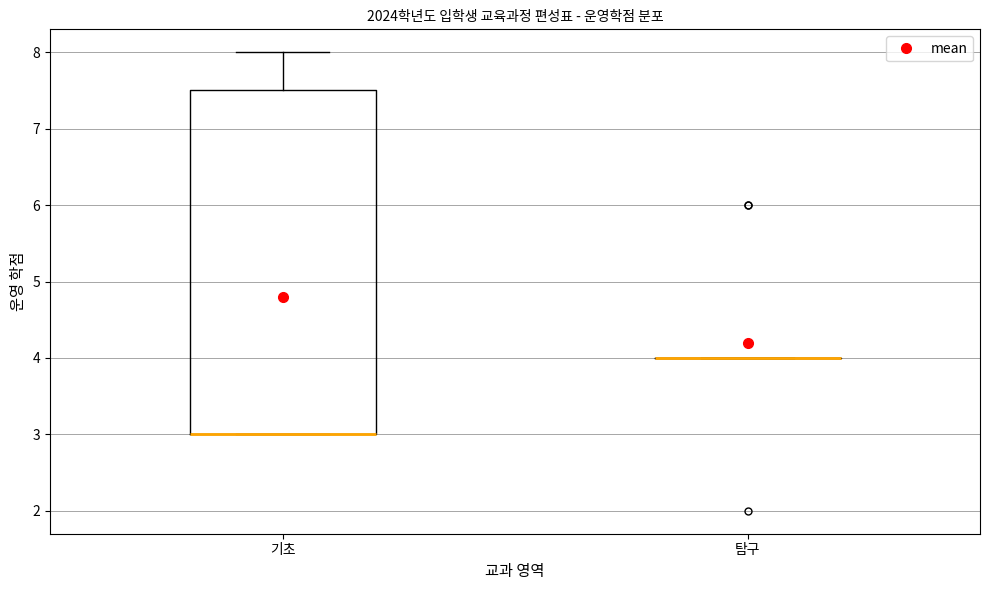

Reading left to right, read every box against the y-axis: the position of its median line, the range the box covers, and the ends of its whiskers. The values are not printed on the chart, so give them approximately, as read against the axis.

기초: median 3.0 (drawn on the box's lower edge), box 3.0 to 7.5, whiskers 3.0 to 8.0
탐구: box collapsed to a line at 4.0, whiskers 4.0 to 4.0